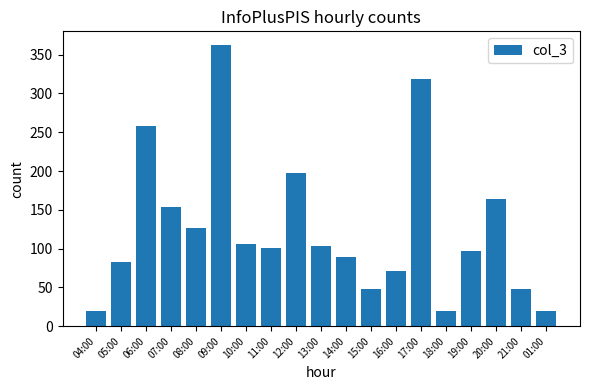

The chart shows a value of 97 at 19:00. True or false?

True